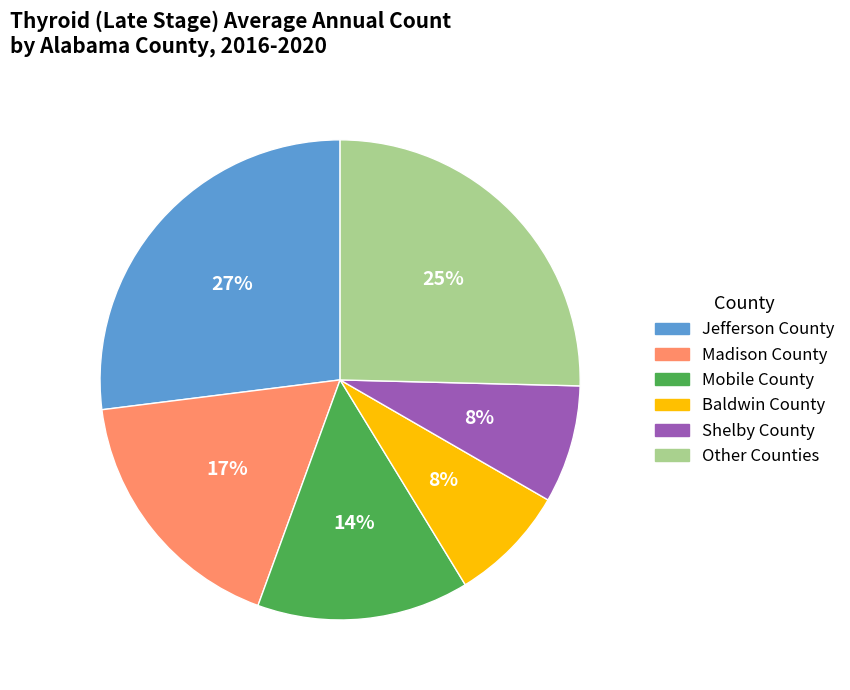

To the nearest percent, what is the average slice percentage?

17%